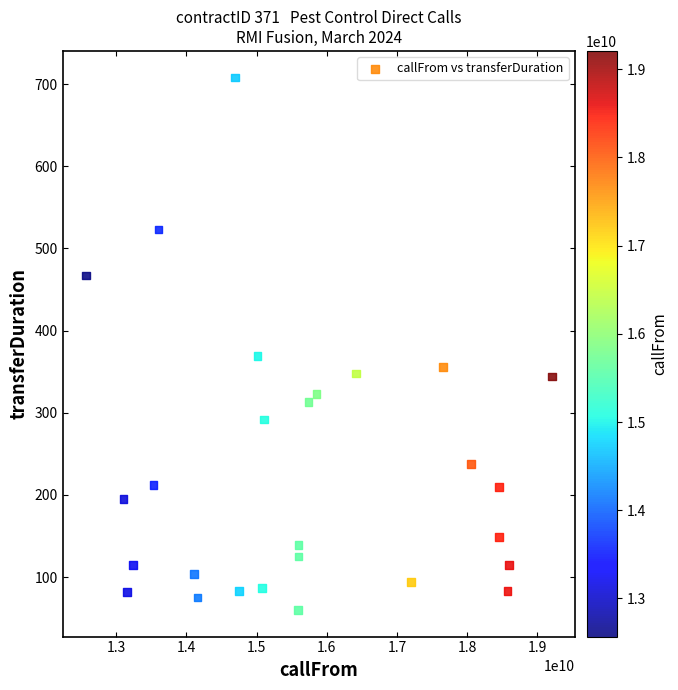

What is the range of Y values (max minus min)?

648